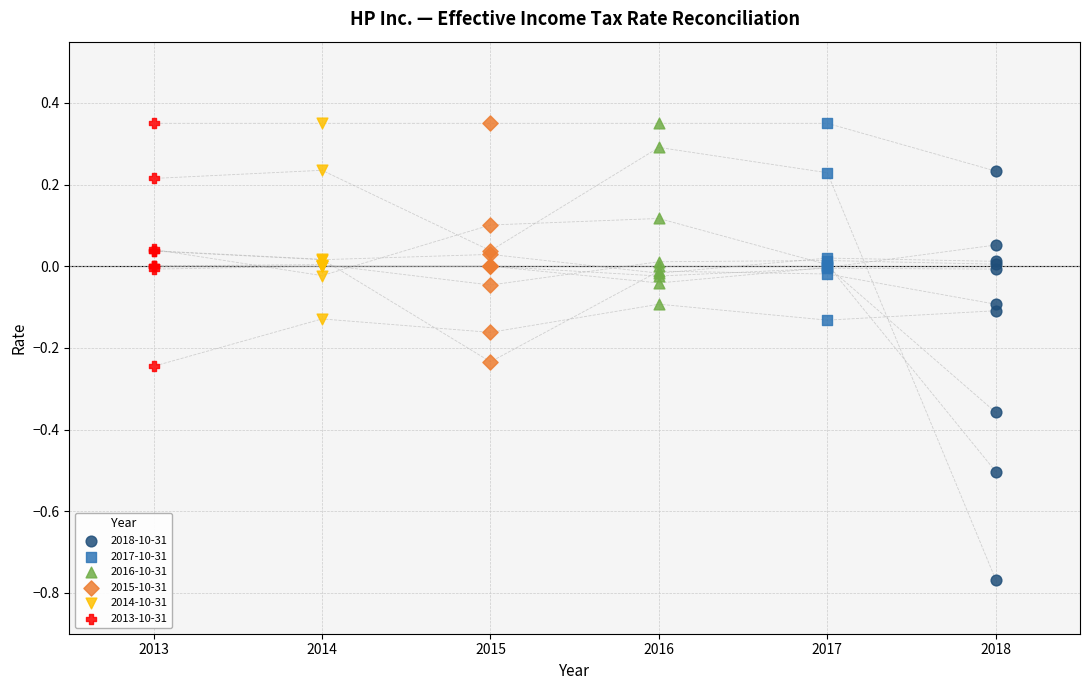

Which series has the widest spread of Y values?

2018-10-31